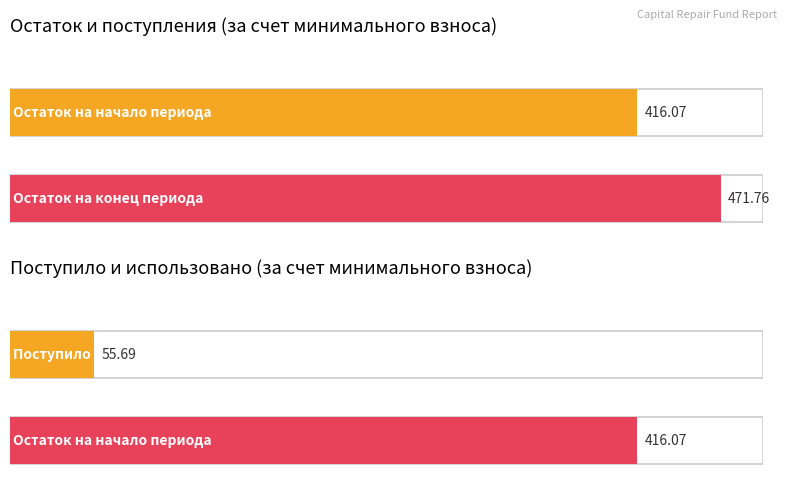

At how many categories does at least one series exceed 7?

3